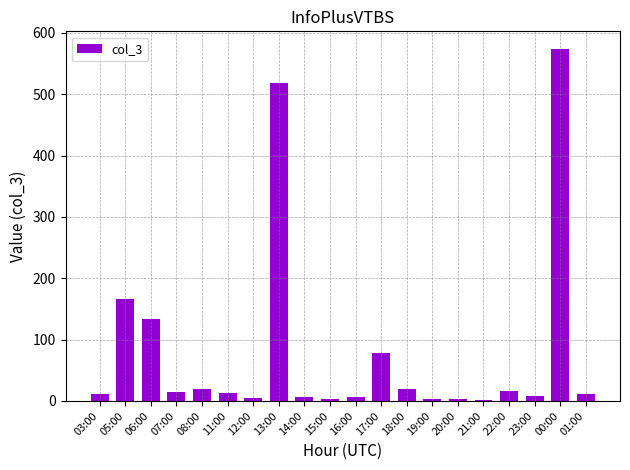

What is the maximum value shown in the chart?

574